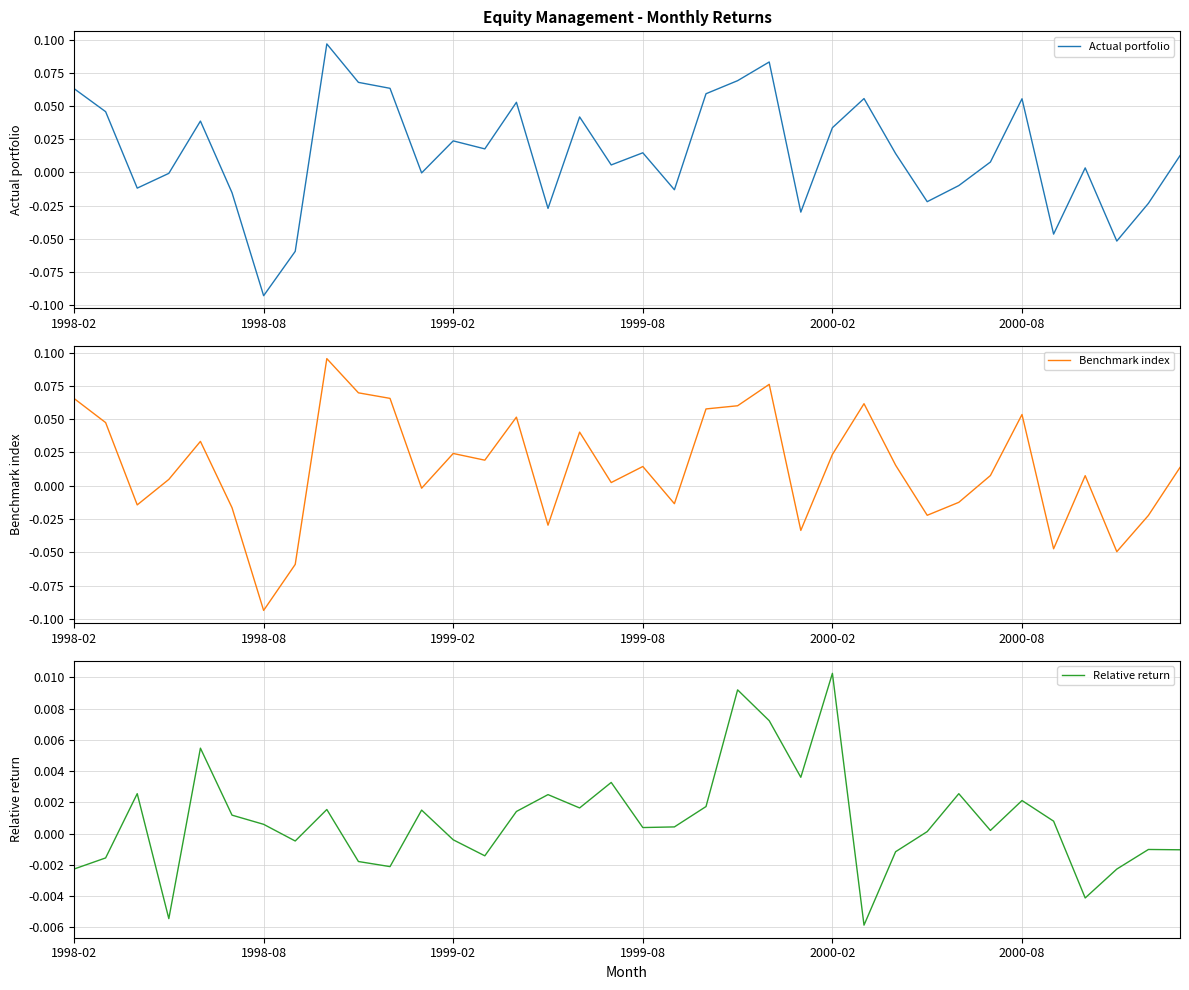

What is the difference between the maximum and minimum values in the Actual portfolio series?

0.2